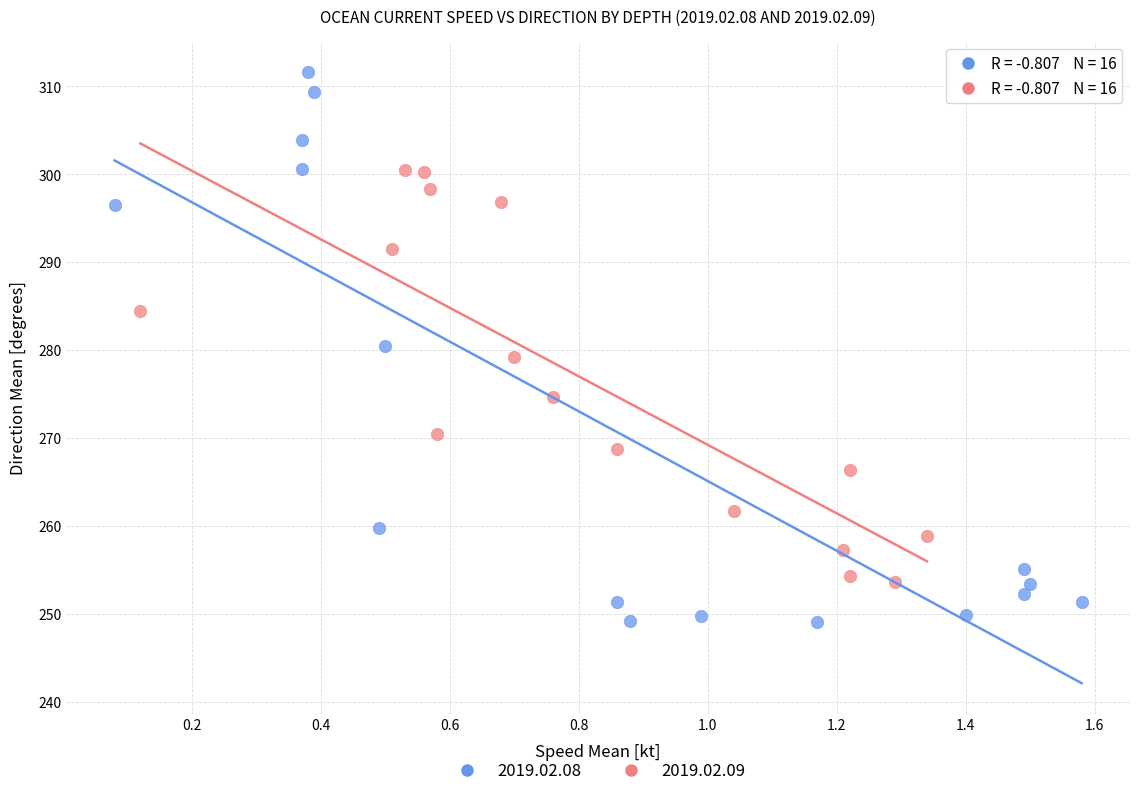

Which series reaches the minimum Y coordinate?

2019.02.08